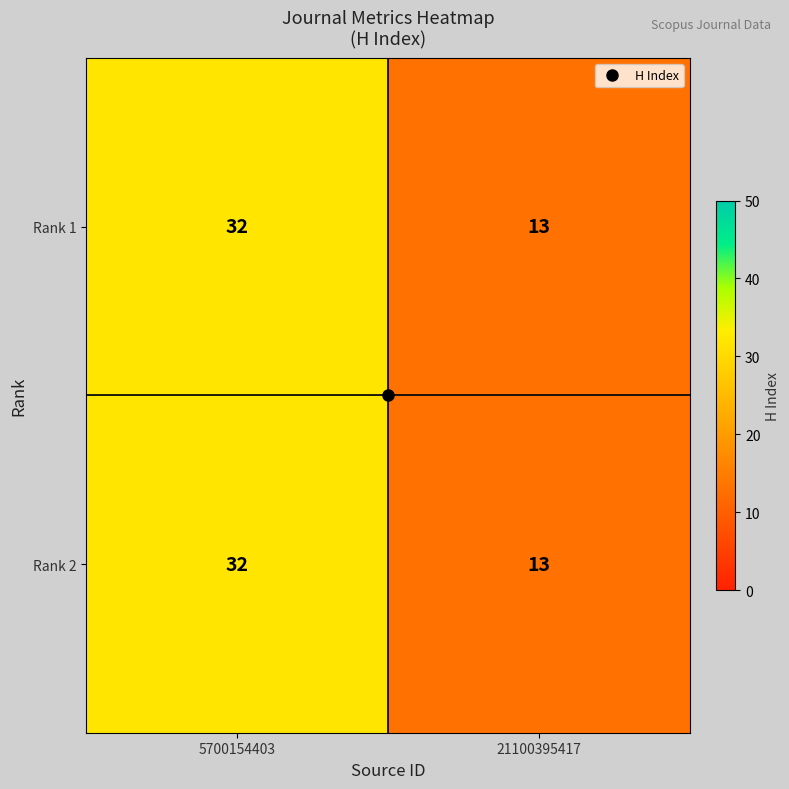

What is the approximate value of Rank 1 at 5700154403, to the nearest 5?

30